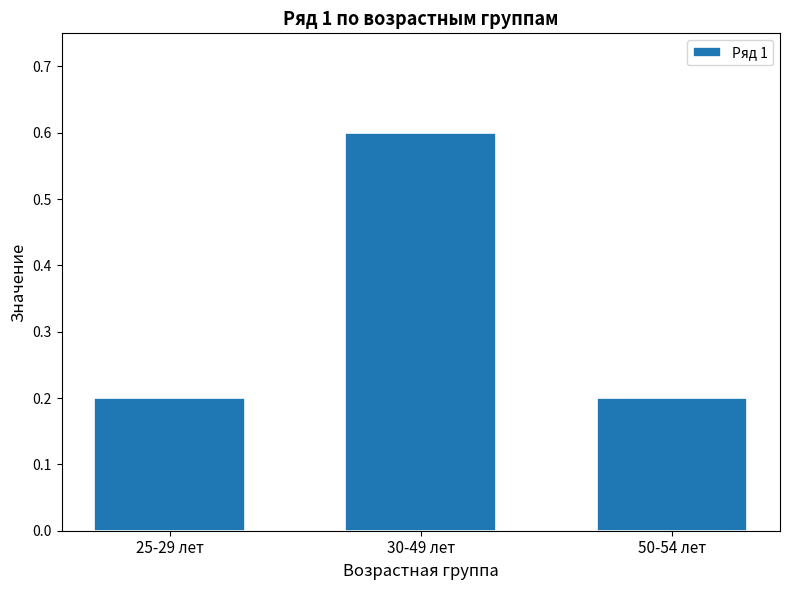

Is it true that the value at 50-54 лет is 0.2?

True